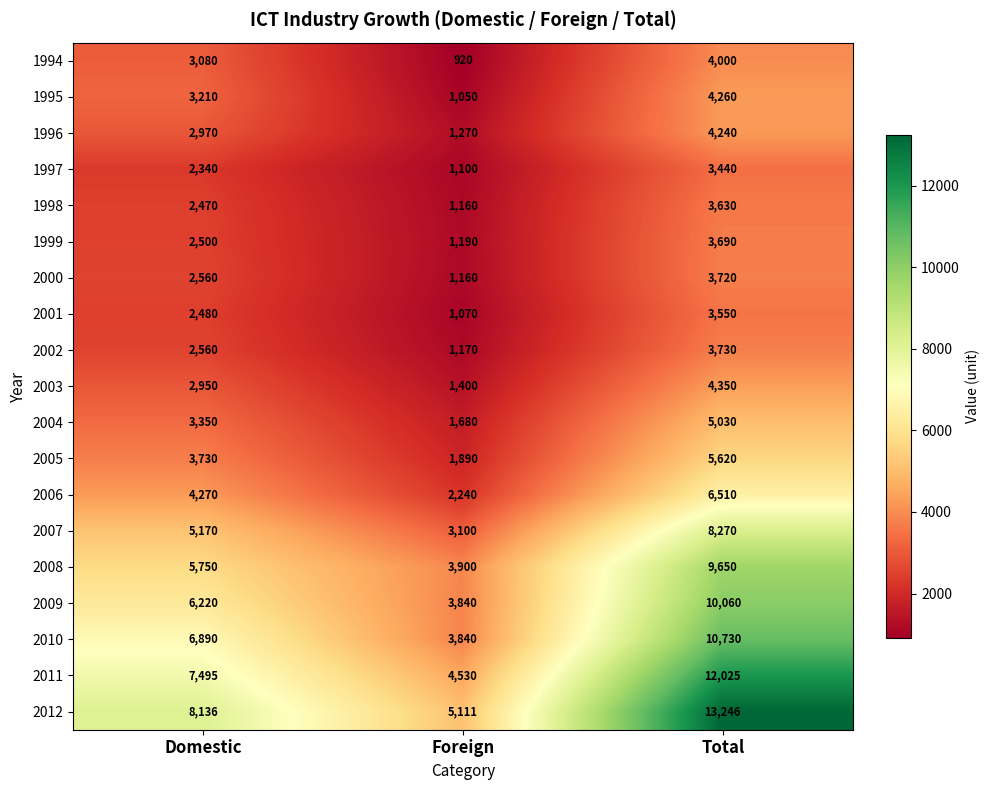

What is the difference between the highest and lowest values at Total?

9806